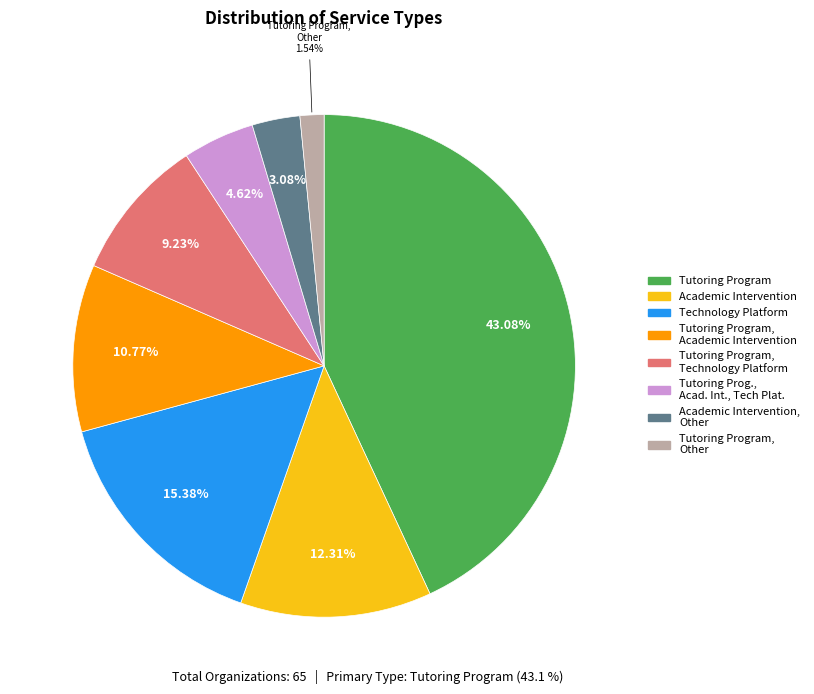

Is there a majority slice in this chart?

No